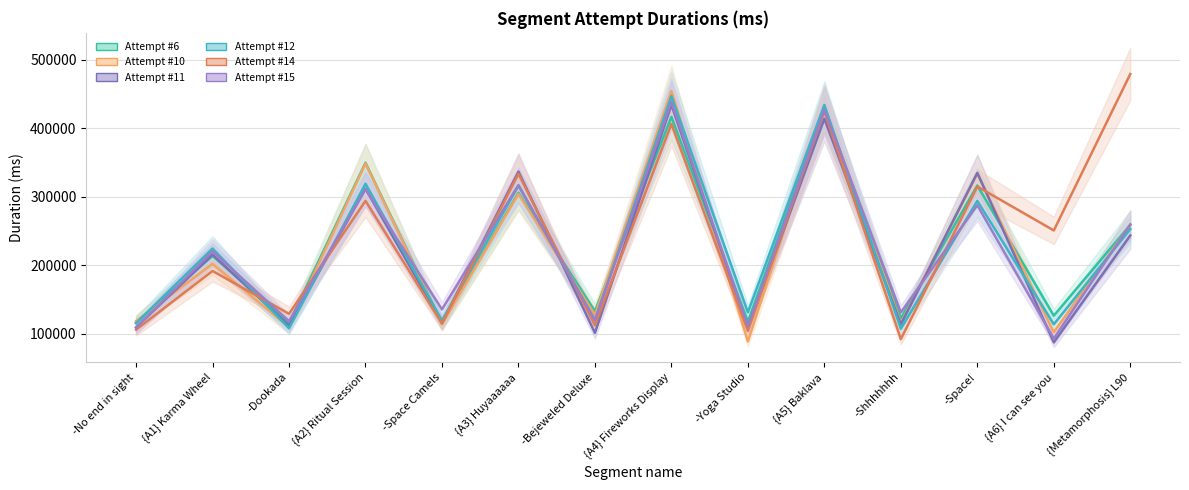

What position from the right is -Space Camels?

10